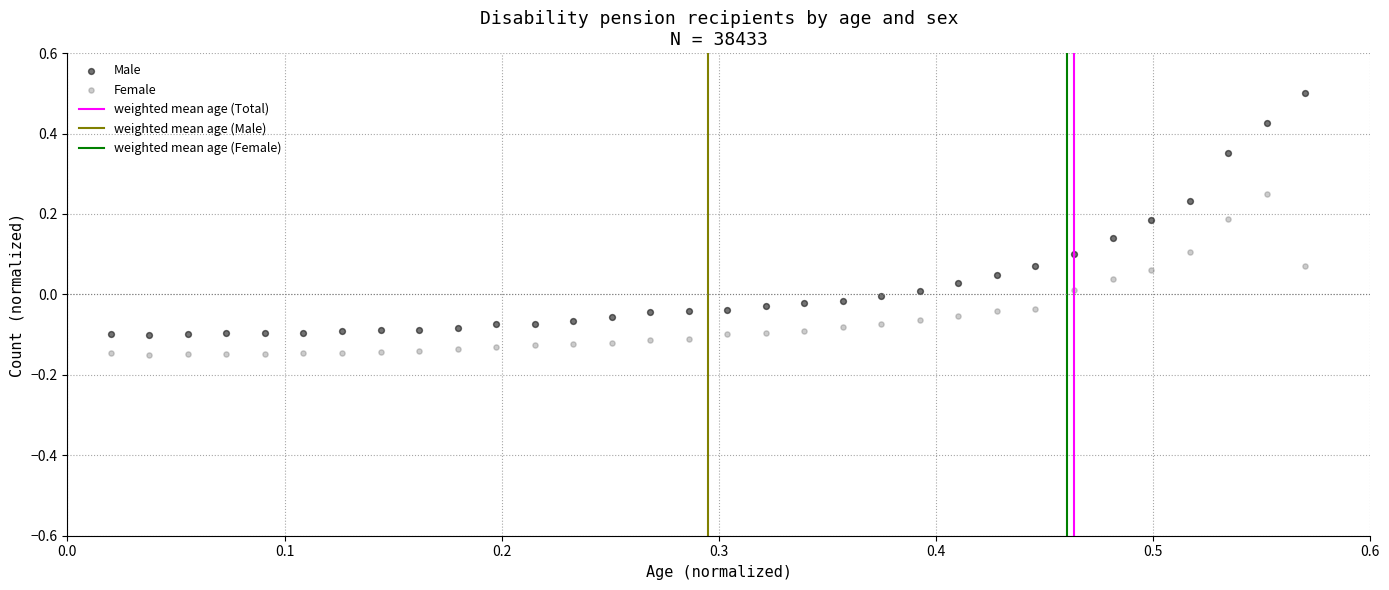

Which series contains the highest Y value?

Male